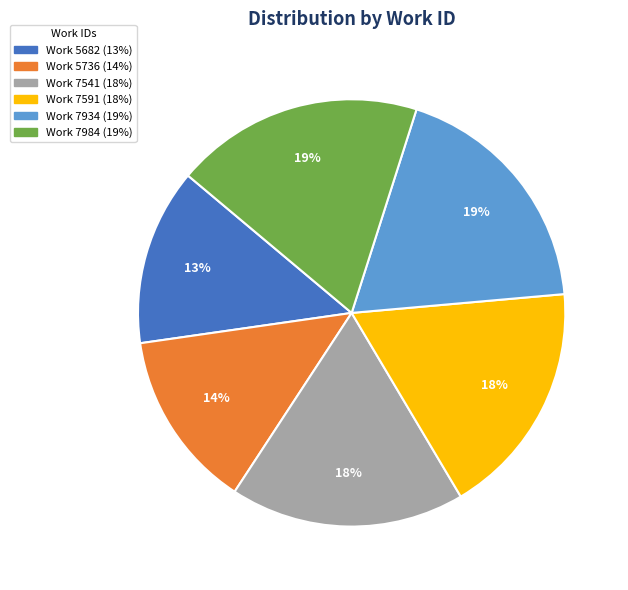

Is the sum of Work 7934 and Work 5682 greater than half?

No